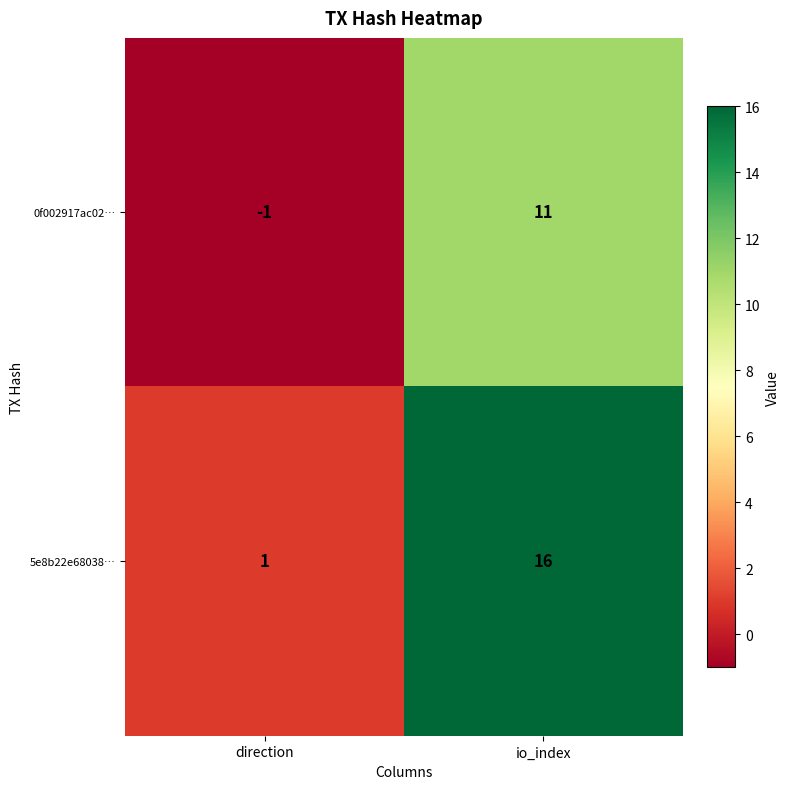

At which category does the chart reach its peak across all series?

io_index